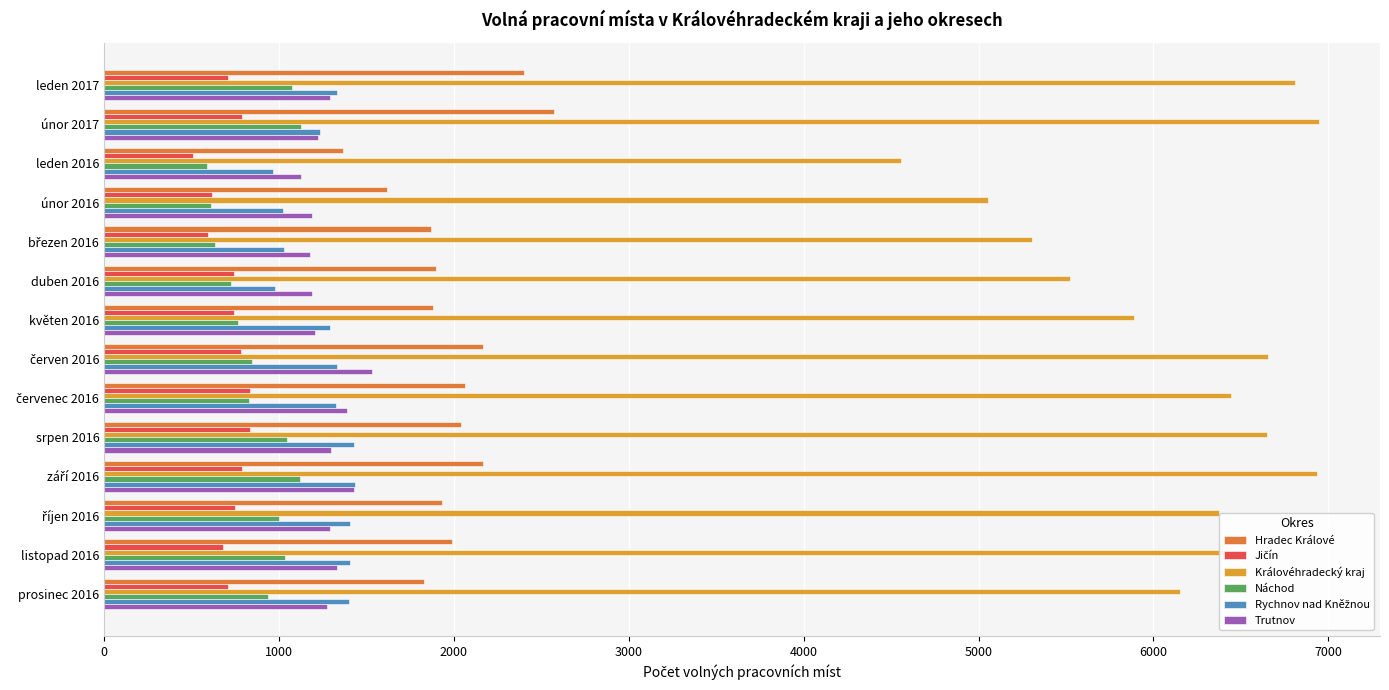

How many data points in Královéhradecký kraj are less than 6437?

7